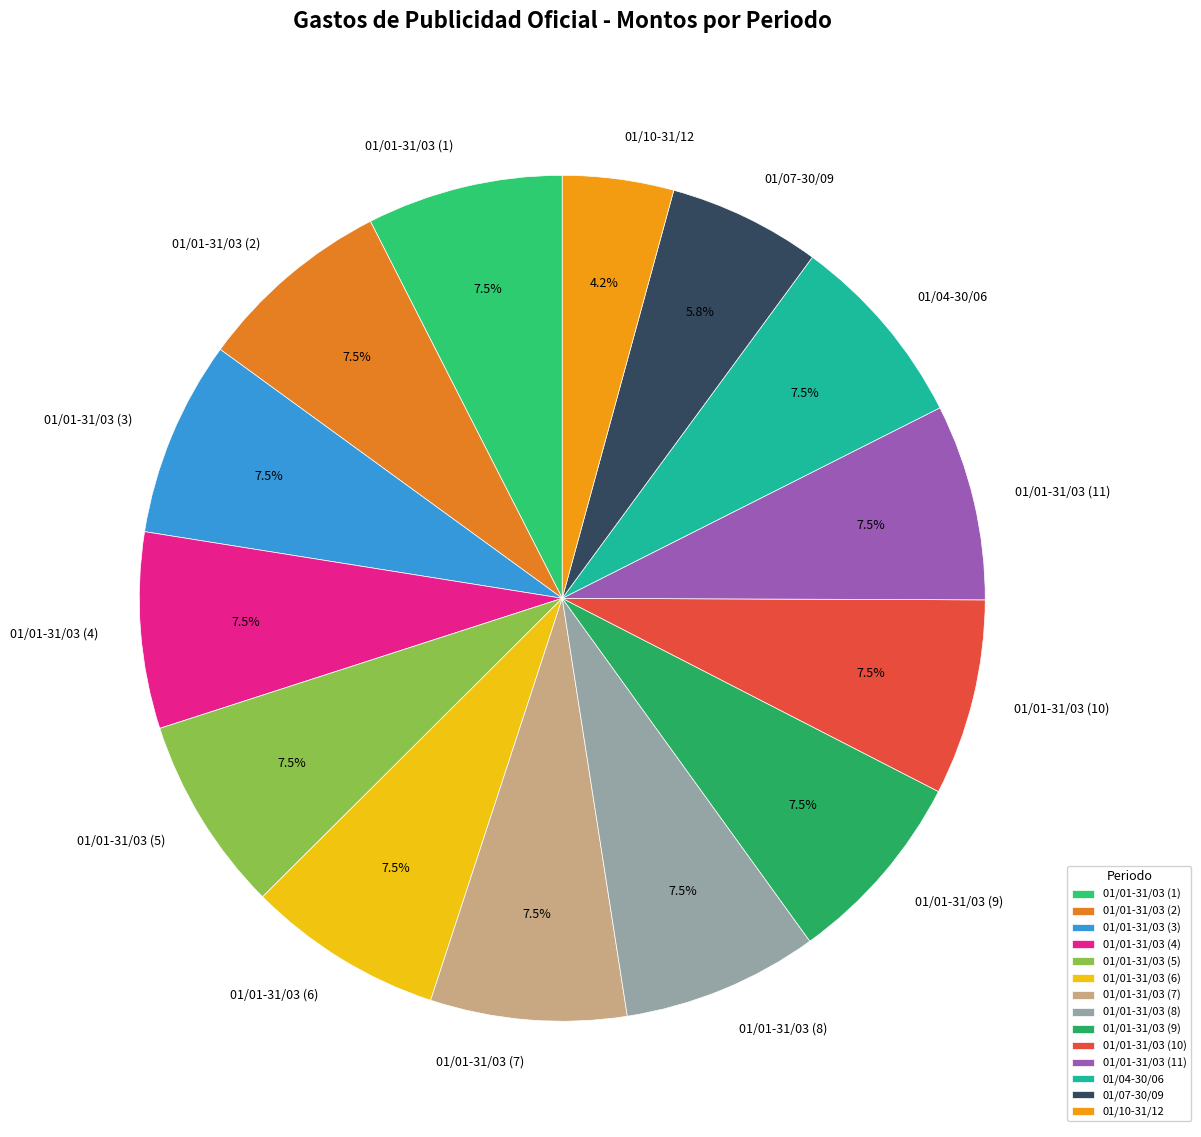

What portion of the pie excludes 01/01-31/03 (11)?

92.5%